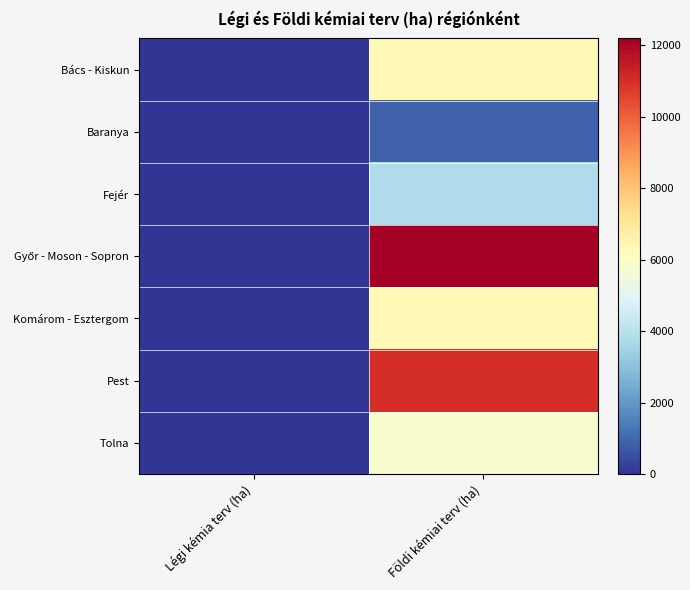

At Légi kémia terv (ha), list the series in order from largest to smallest.

Bács - Kiskun, Baranya, Fejér, Győr - Moson - Sopron, Komárom - Esztergom, Pest, Tolna